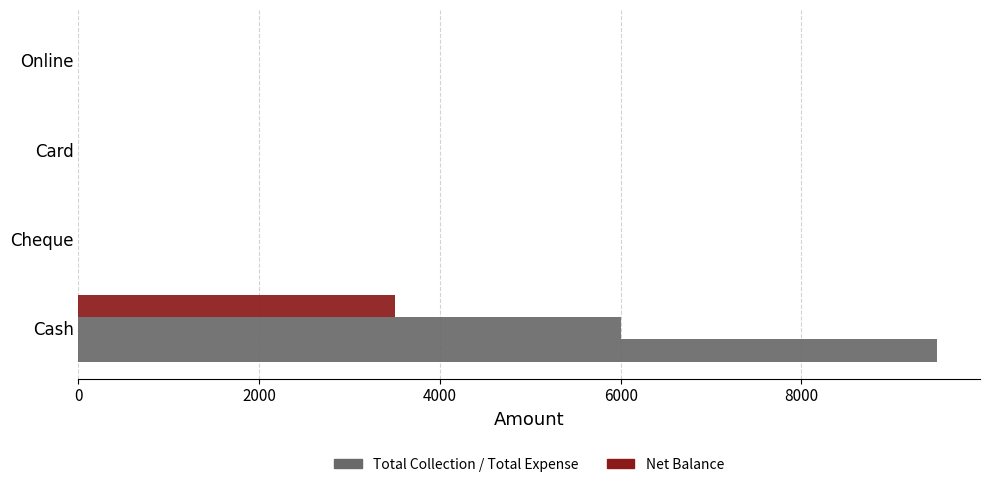

How many data points does each series have?

4